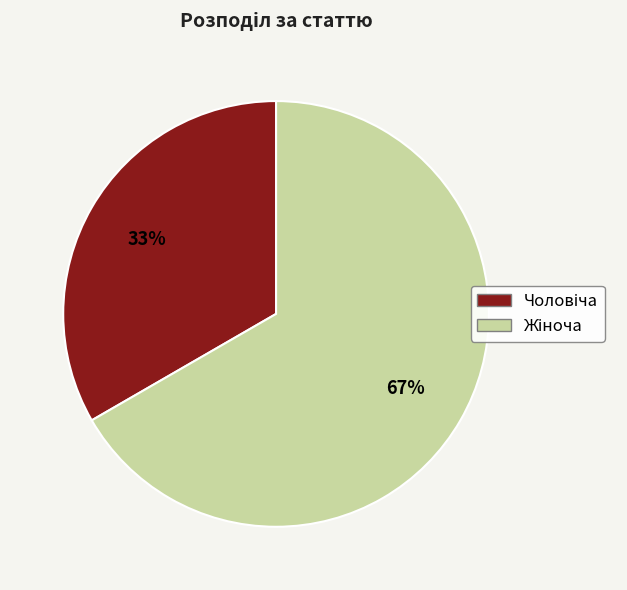

Is there any slice that represents more than half of the pie?

Yes